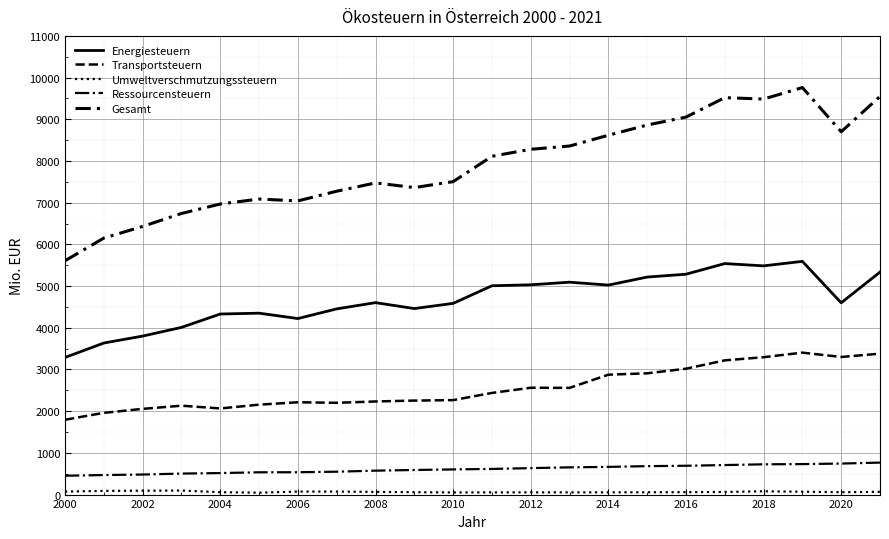

Does the chart display data point markers on the line(s)?

No